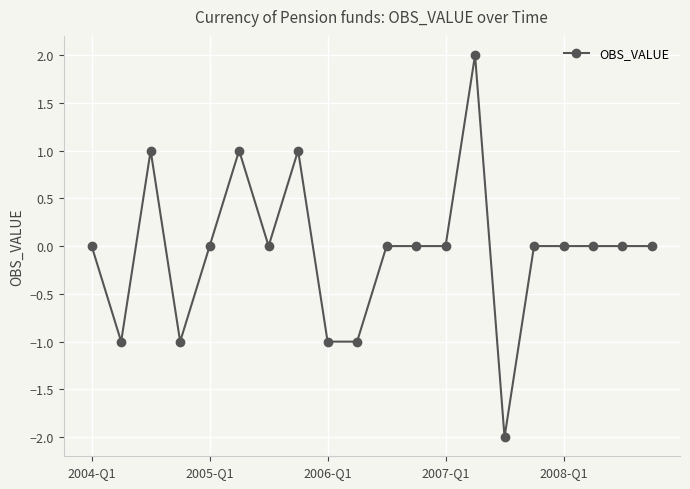

True or false: there are more than 2 points higher than both neighbors.

True